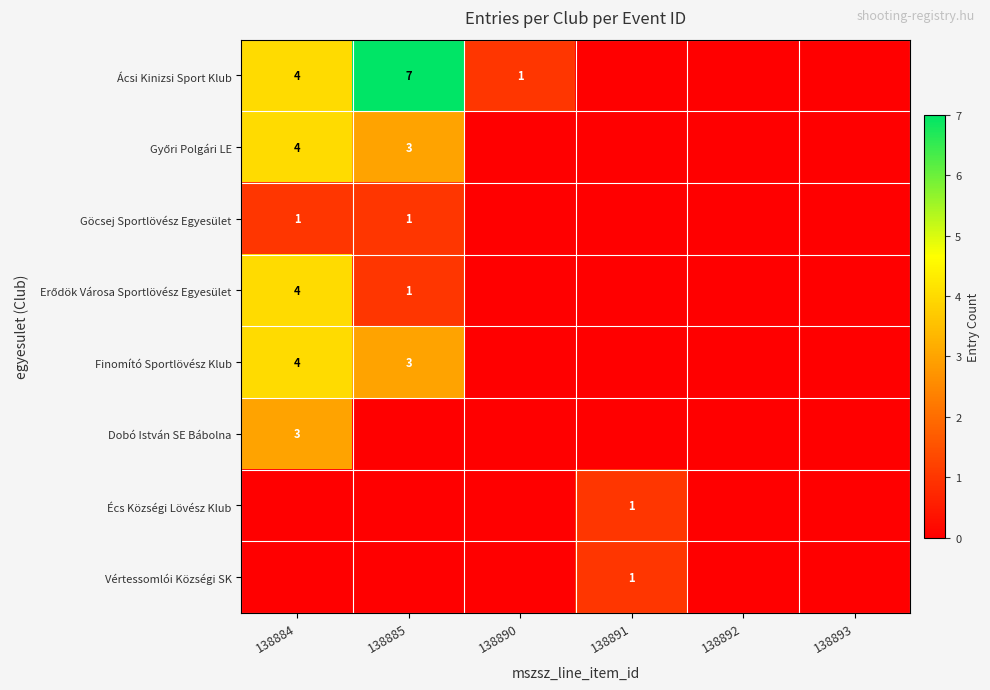

Is it true that Écs Községi Lövész Klub equals 1 at 138891?

True